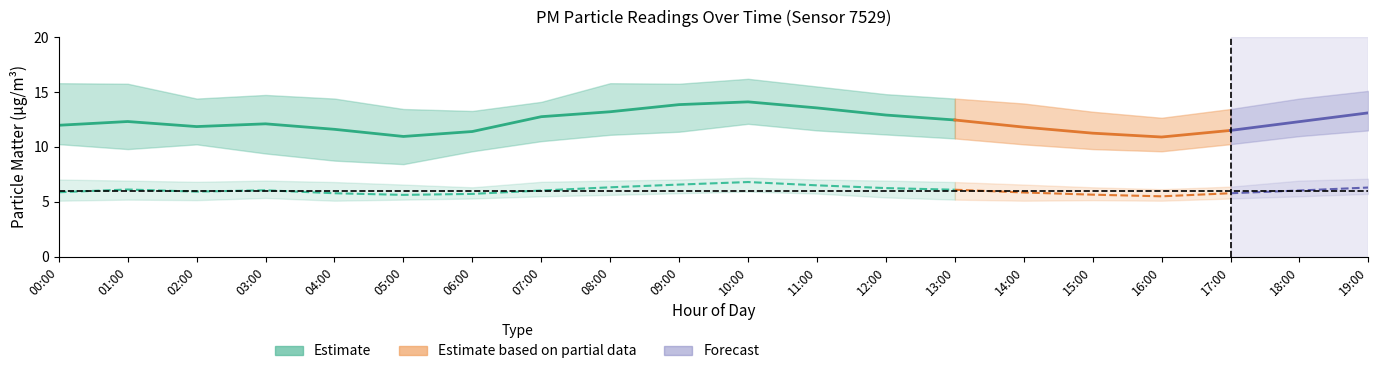

True or false: P1_hi has a value of 18.2 at 16:00.

False